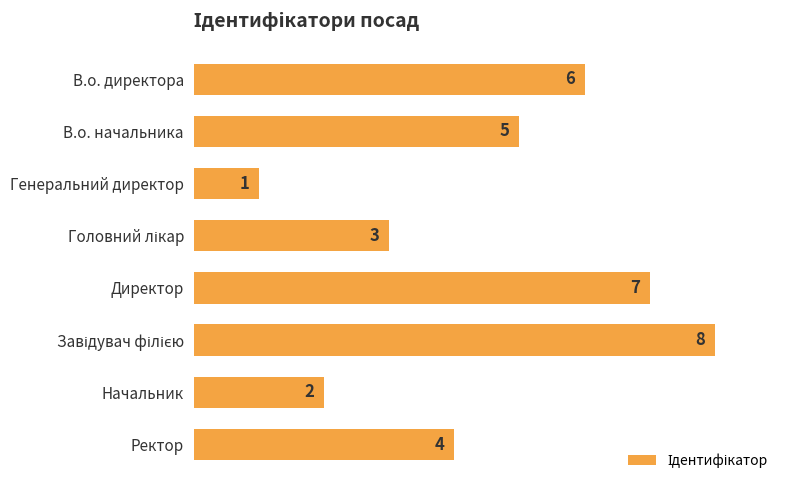

What is the greatest value displayed?

8